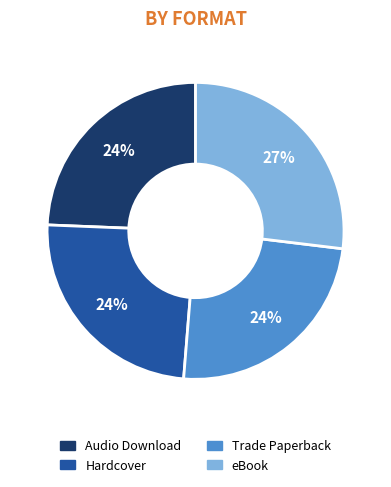

Which slice is the largest?

eBook